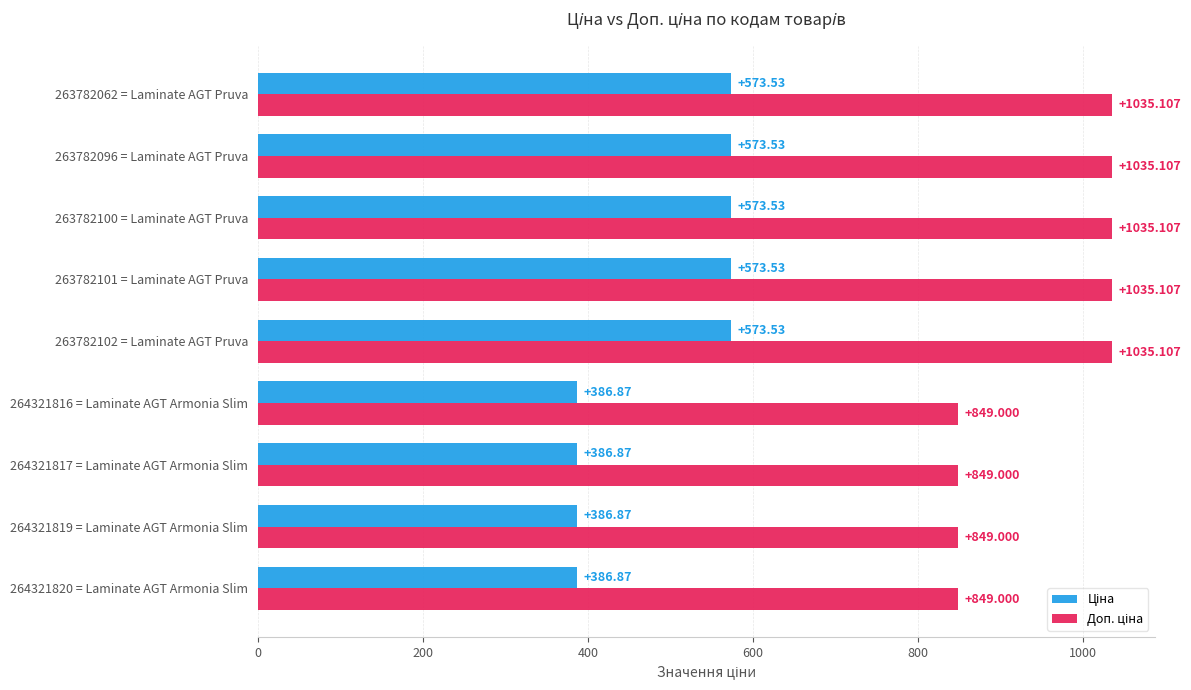

Reading right to left, list all the values displayed in this chart.

Ціна: 573.5	573.5	573.5	573.5	573.5	386.9	386.9	386.9	386.9
Доп. ціна: 1035.1	1035.1	1035.1	1035.1	1035.1	849.0	849.0	849.0	849.0